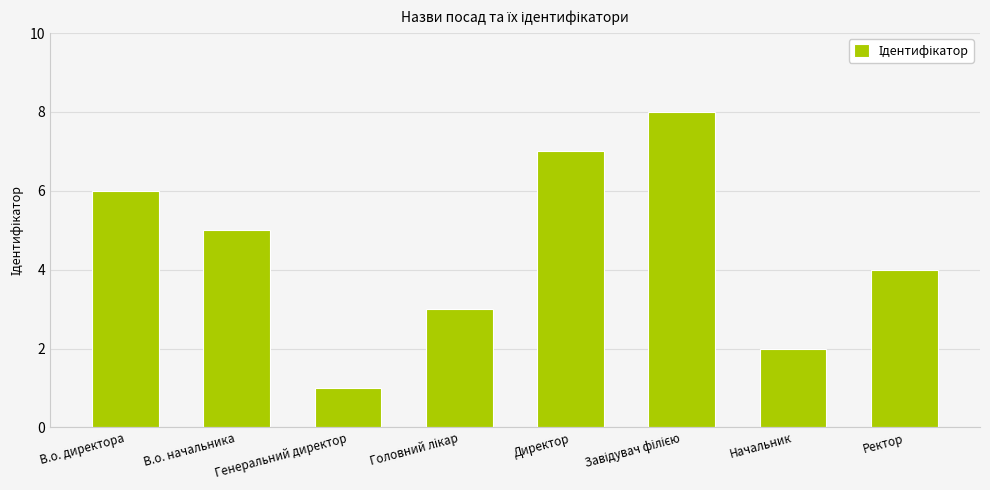

Reading left to right, list all the values displayed in this chart.

6	5	1	3	7	8	2	4